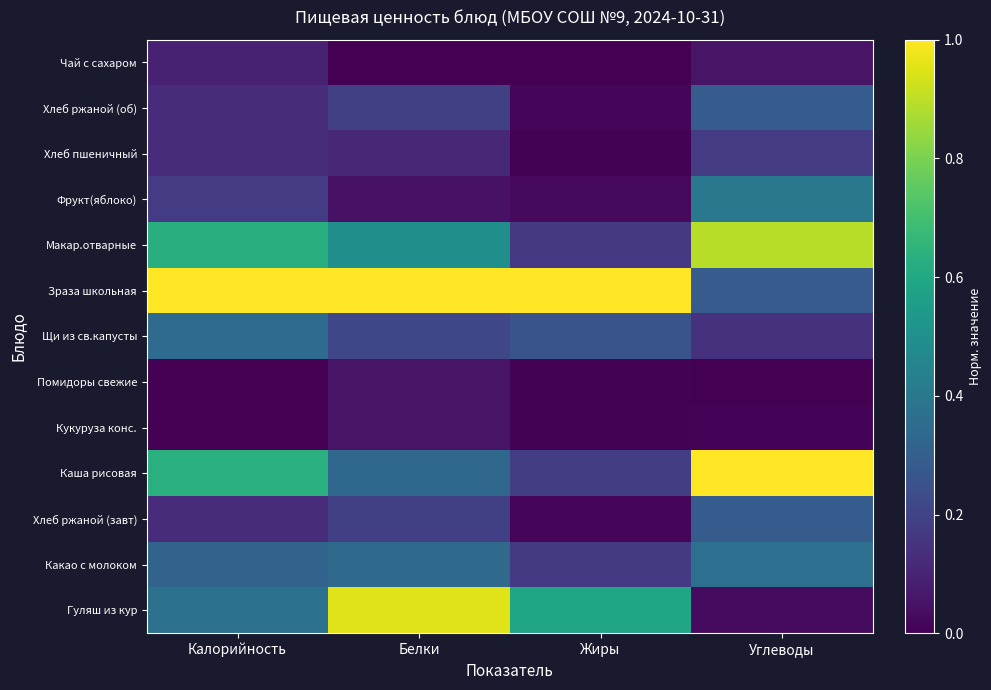

At how many categories does at least one series exceed 0?

4